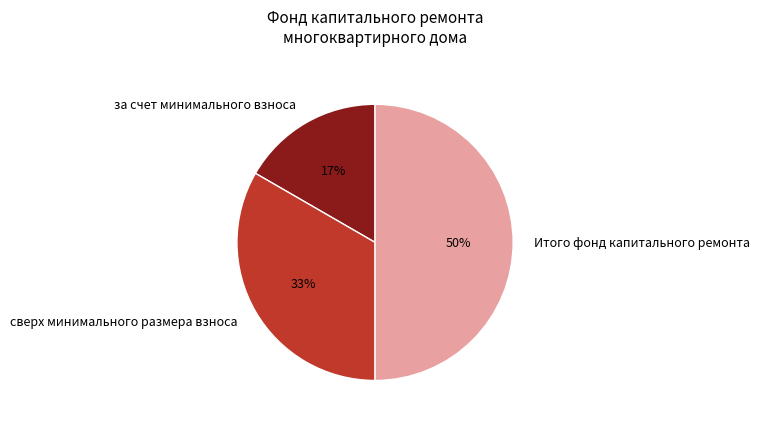

The Итого фонд капитального ремонта slice represents 39% of the pie. True or false?

False